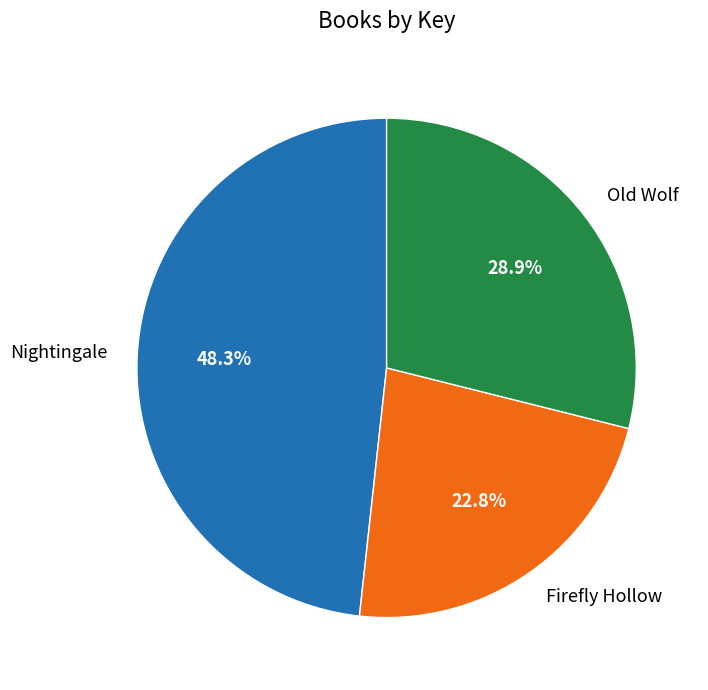

To the nearest percent, what is the average slice percentage?

33%